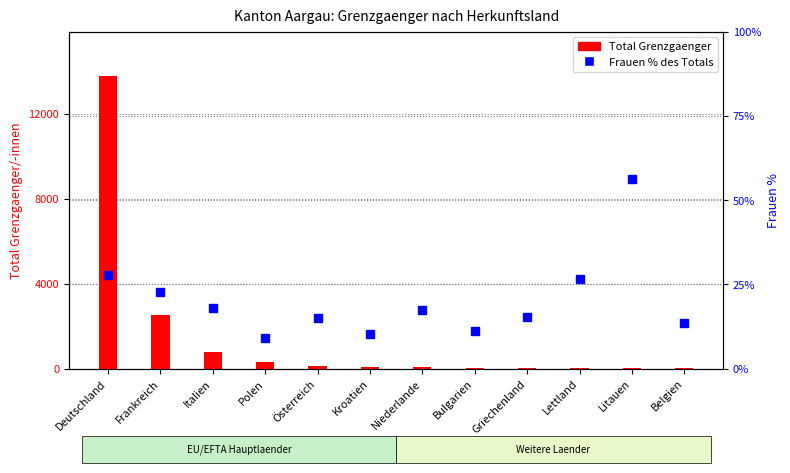

Which category has the highest value across all series?

Deutschland